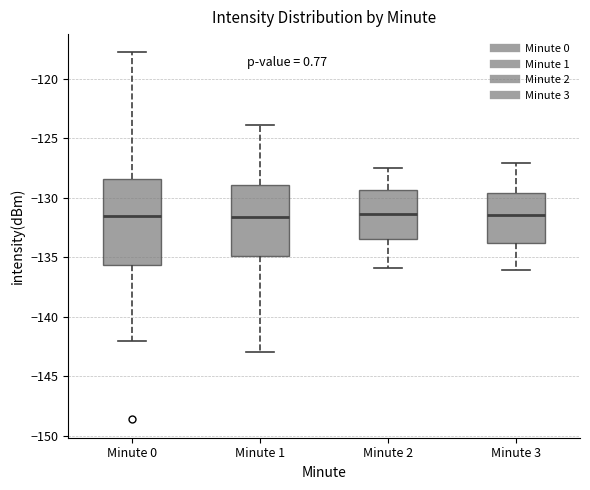

Which box is the tallest, from its lower edge to its upper edge?

Minute 0